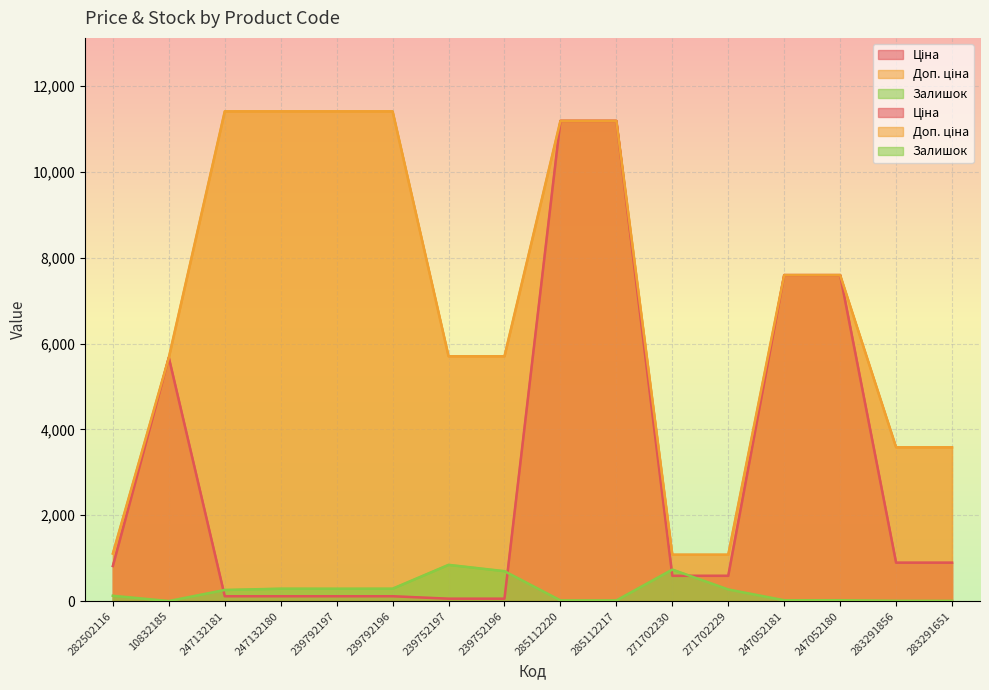

Is it true that Залишок equals 2.0 at 10832185?

True